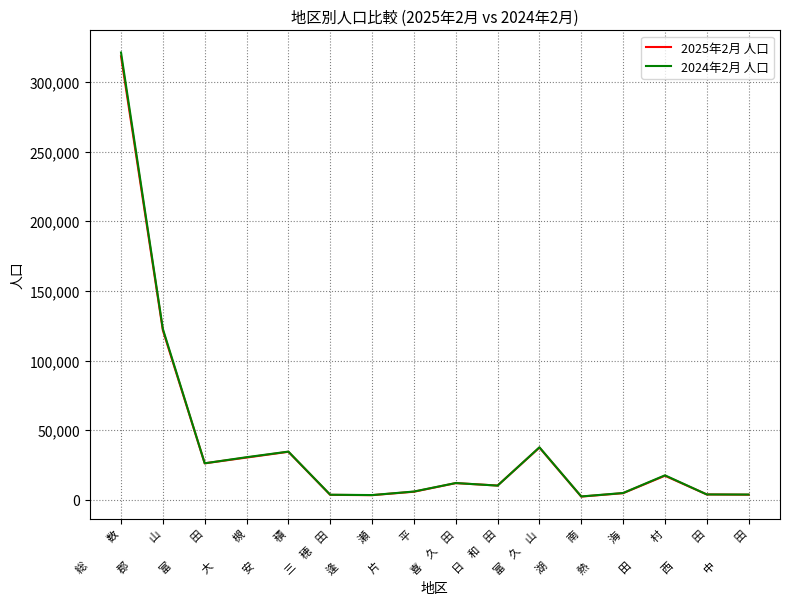

Where is the first local maximum for 2025年2月 人口?

安　　　積